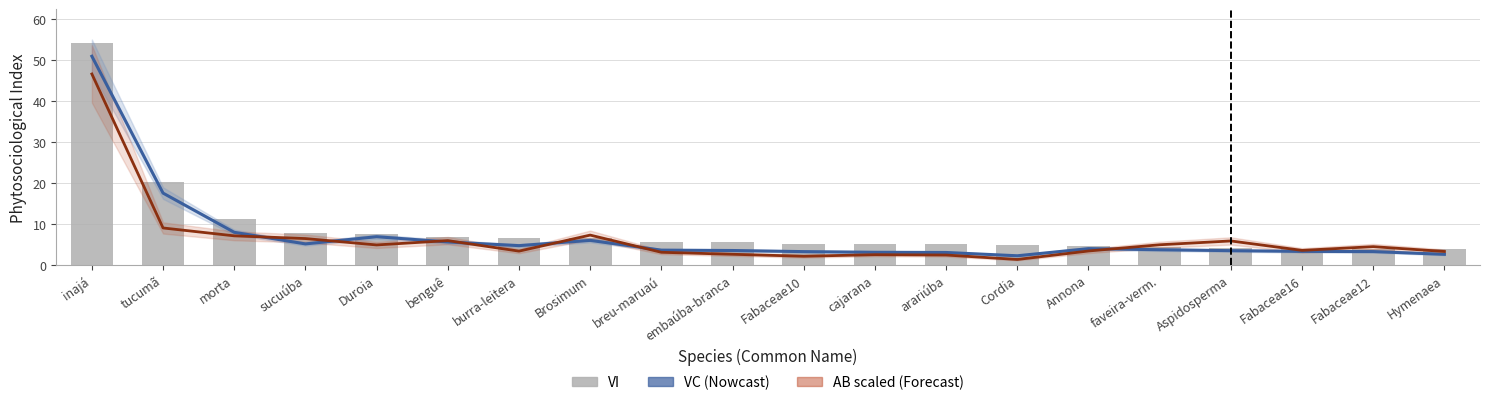

Rank the categories by AB × 12 (Basal Area scaled) value from lowest to highest.

Cordia, Fabaceae10, arariúba, cajarana, embaúba-branca, breu-maruaú, Hymenaea, burra-leitera, Annona, Fabaceae16, Fabaceae12, Duroia, faveira-verm., Aspidosperma, benguê, sucuúba, morta, Brosimum, tucumã, inajá